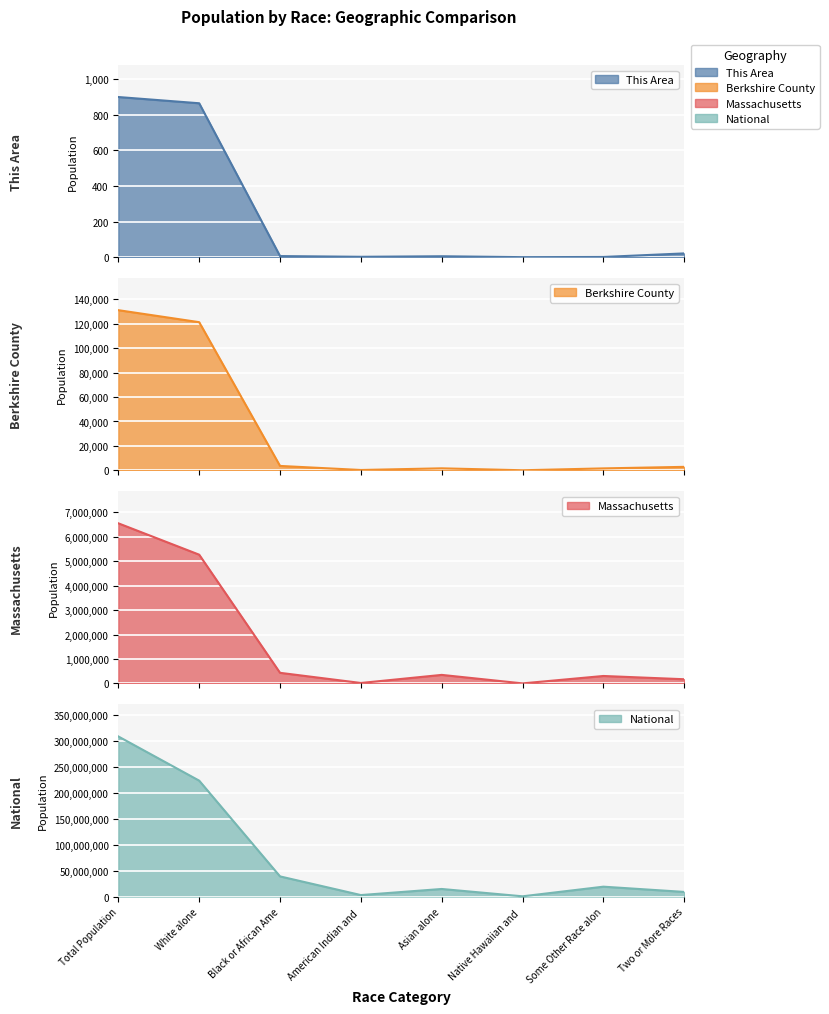

What position from the left is American Indian and?

4